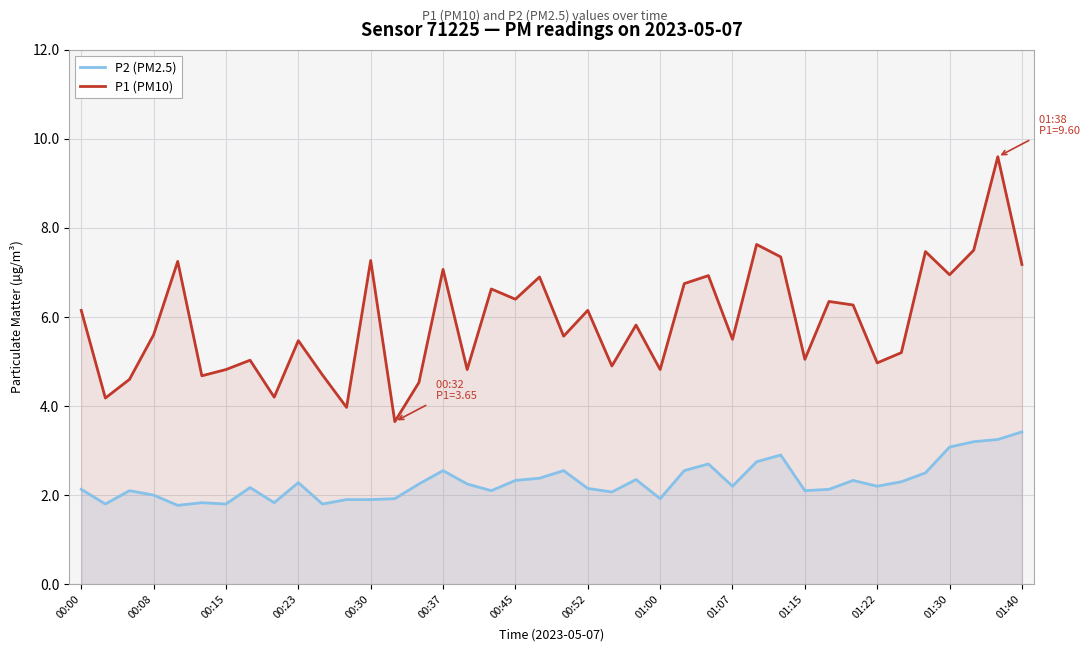

Rank the series at 01:07 from highest to lowest value.

P1 (PM10), P2 (PM2.5)